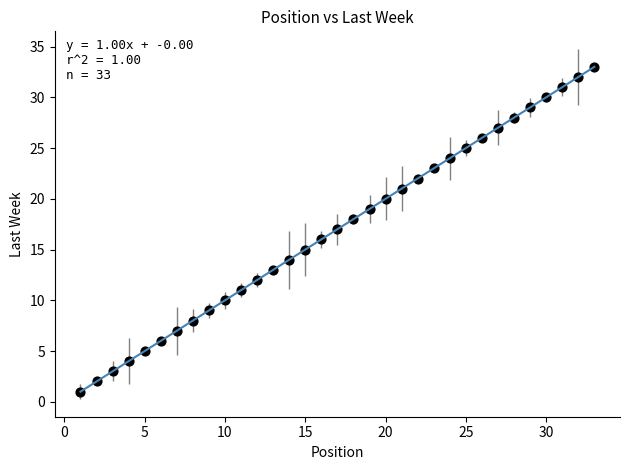

What is the range of X values (max minus min)?

32